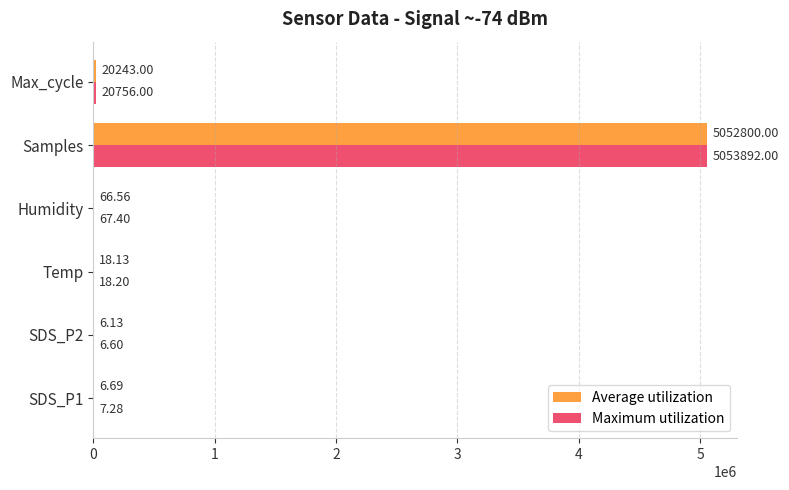

What is the sum of all Maximum utilization values?

5074747.5